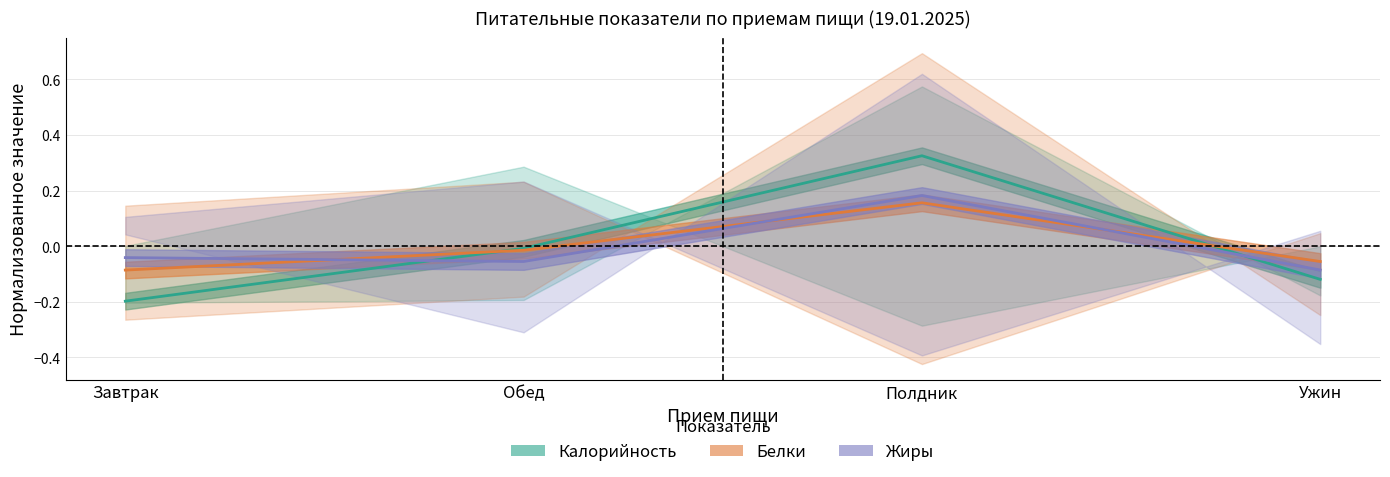

Reading left to right, extract all data points from this chart.

Калорийность: Завтрак=-0.2	Обед=-0.0	Полдник=0.3	Ужин=-0.1
Белки: Завтрак=-0.1	Обед=-0.0	Полдник=0.2	Ужин=-0.1
Жиры: Завтрак=-0.0	Обед=-0.1	Полдник=0.2	Ужин=-0.1